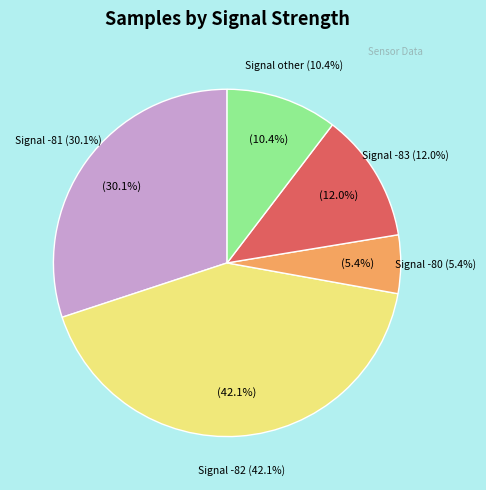

Is -81 the majority of the pie?

No